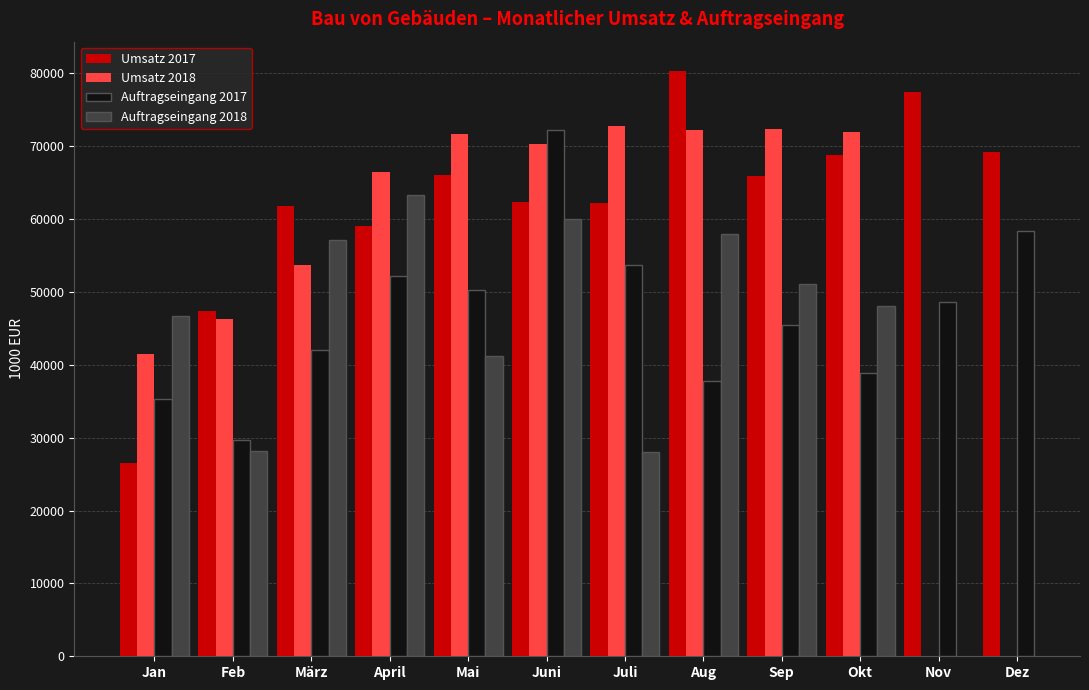

What is the total value across all series at Feb?

151753.9